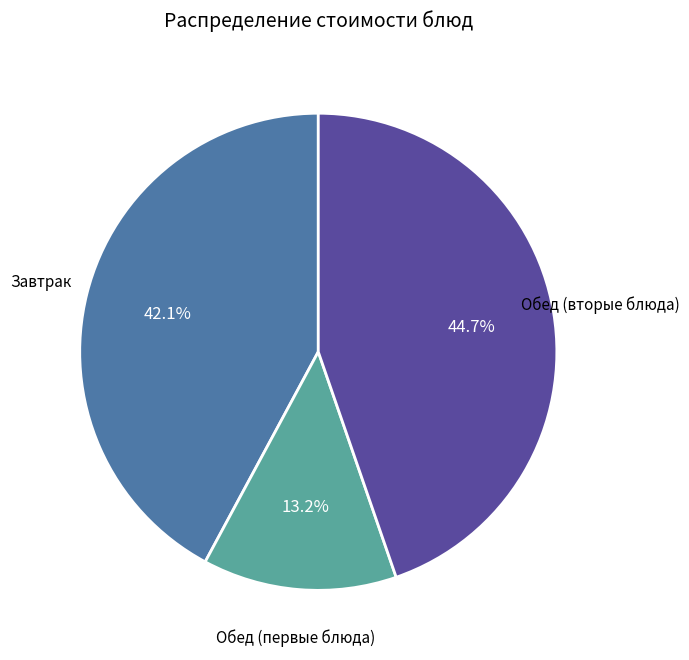

Is there any slice that represents more than half of the pie?

No